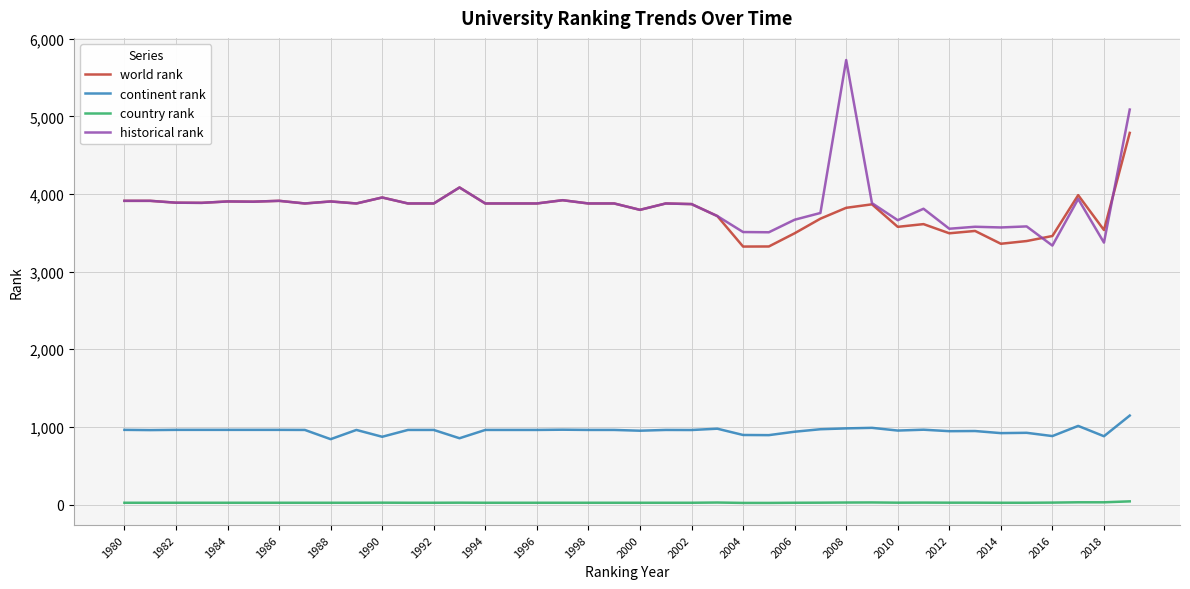

Which series has the largest total across all categories?

historical rank